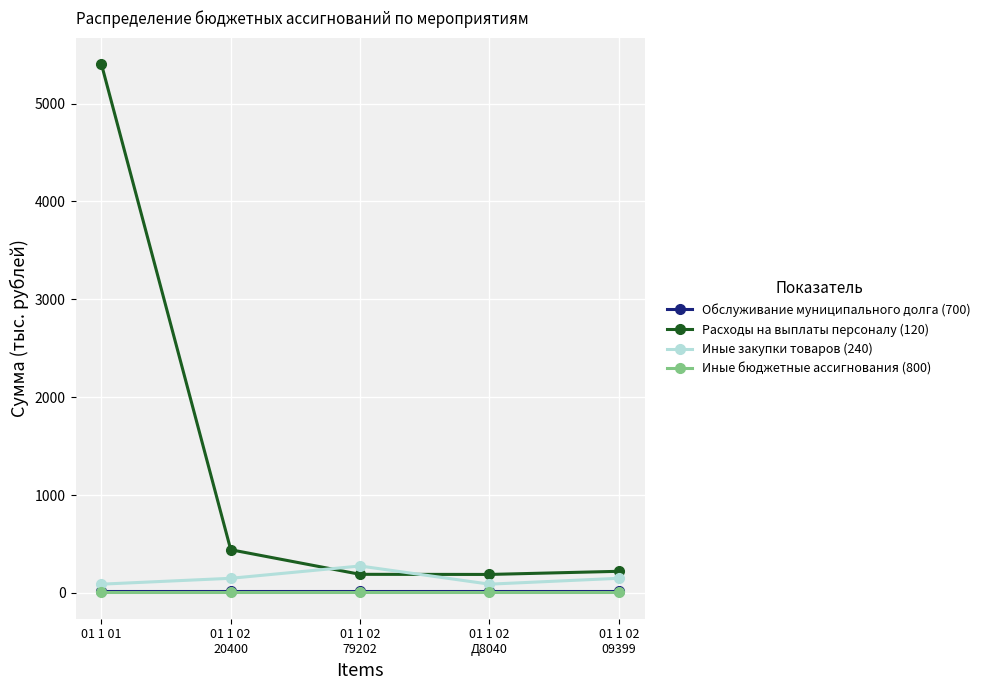

What is the greatest value displayed?

5404.6